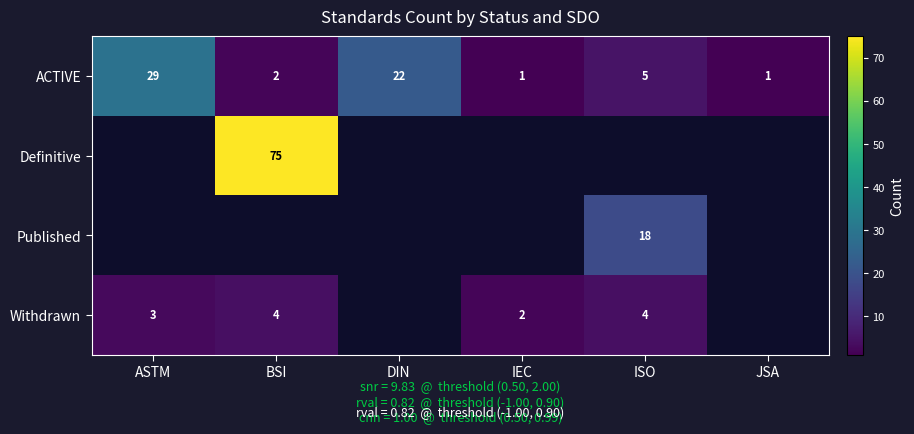

What is the sum of all ACTIVE values?

60